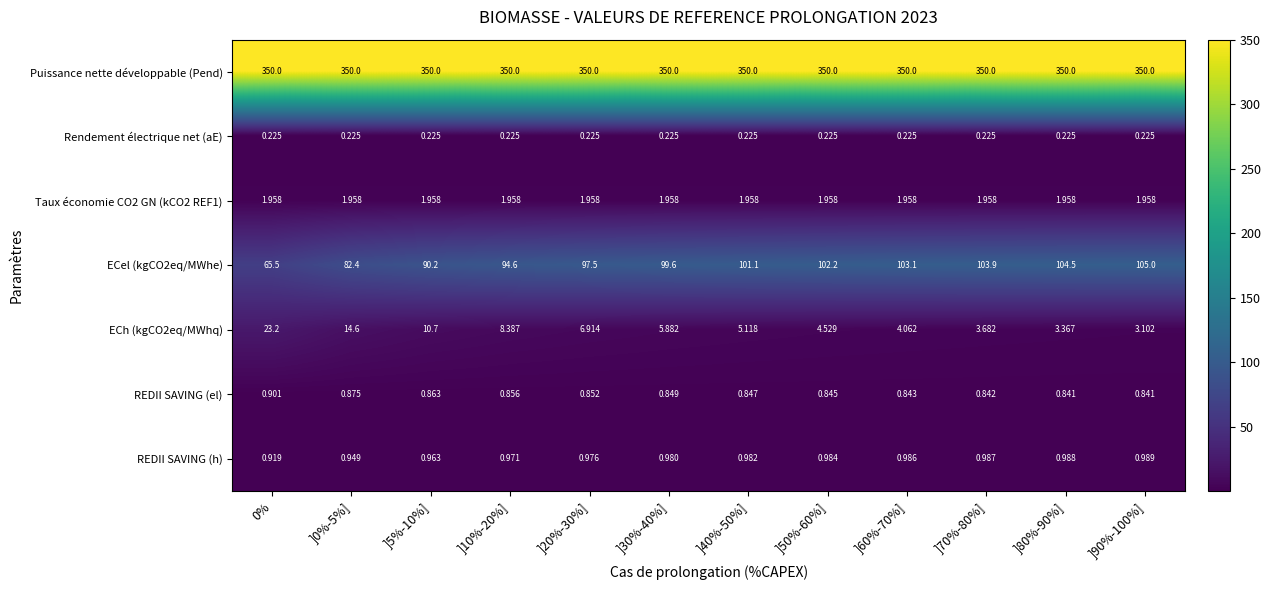

At which category is the sum across all series the highest?

]90%-100%]